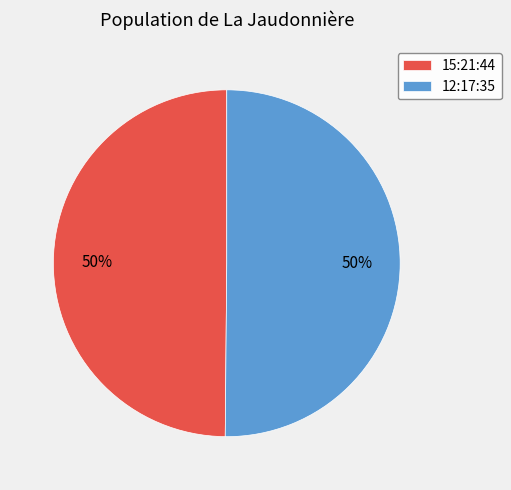

To the nearest percent, what is the combined percentage of 12:17:35 and 15:21:44?

100%